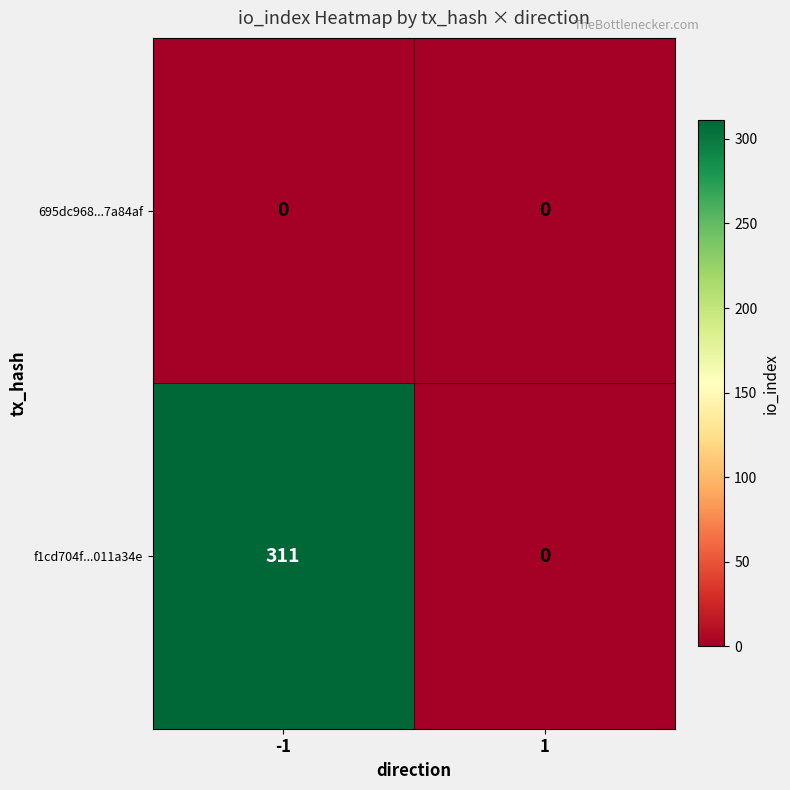

Reading left to right, transcribe all the data shown in this chart.

695dc968...7a84af: -1=0	1=0
f1cd704f...011a34e: -1=311	1=0